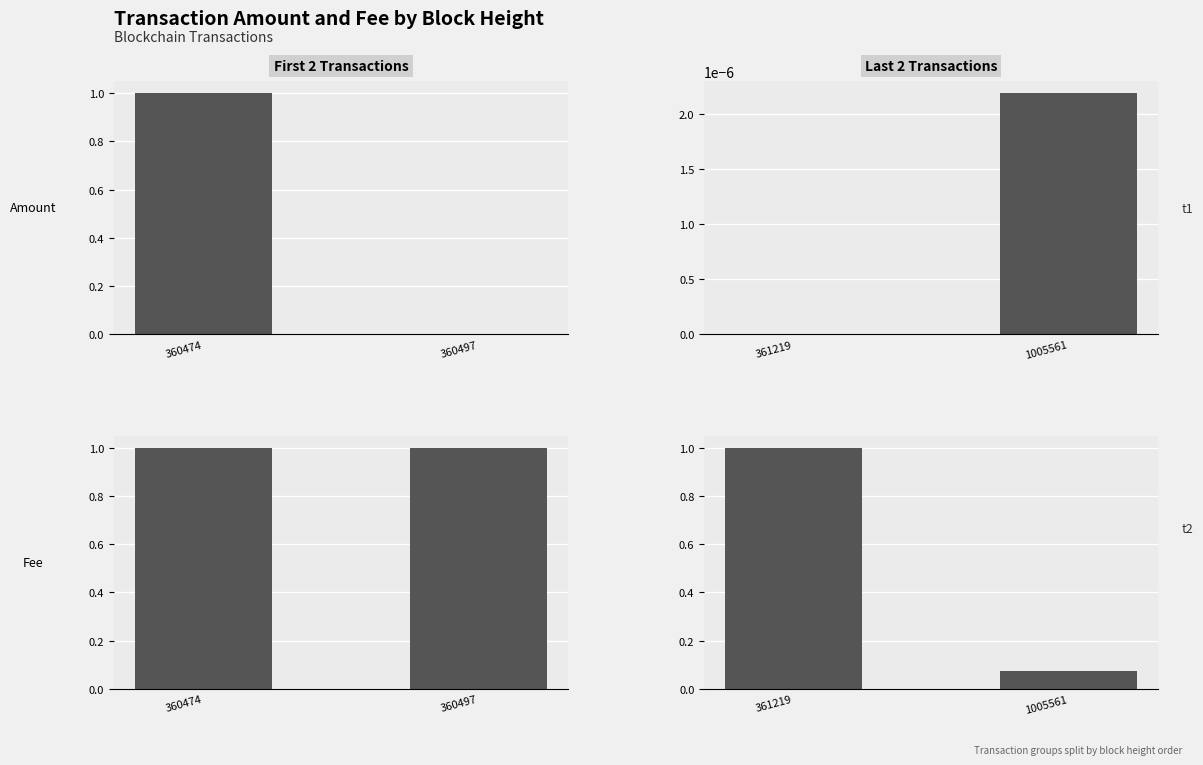

What is the value of the Fee bar at the 1st from the left?

1.0